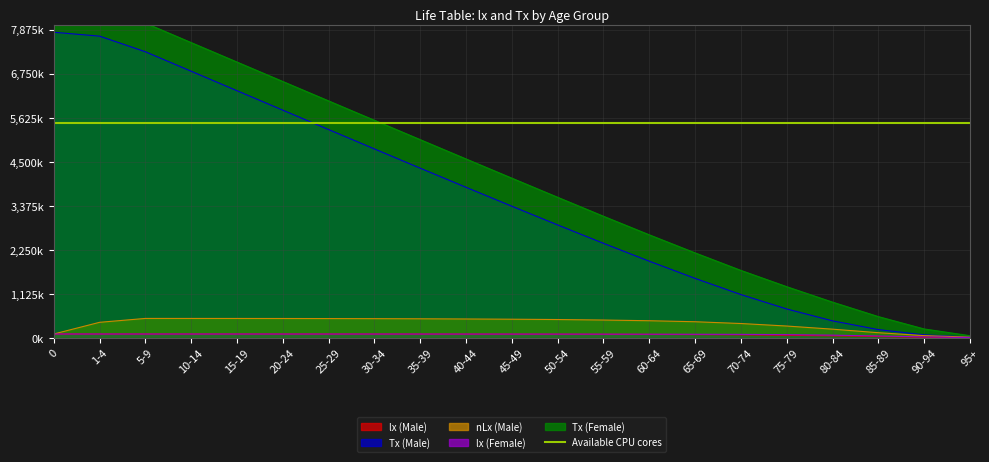

Read the nLx (Male) value at 1-4.

354.4